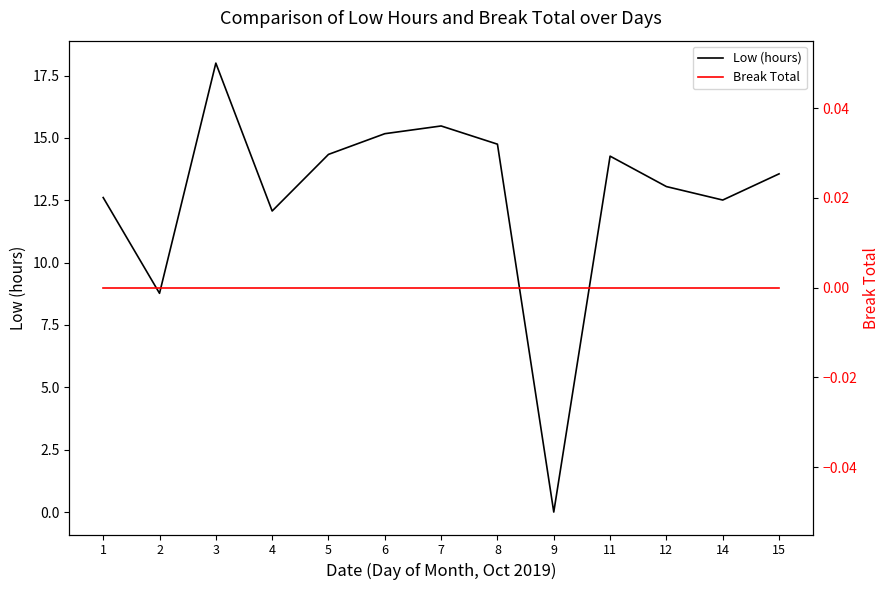

True or false: Low (hours) has a value of 7.4 at 12.

False